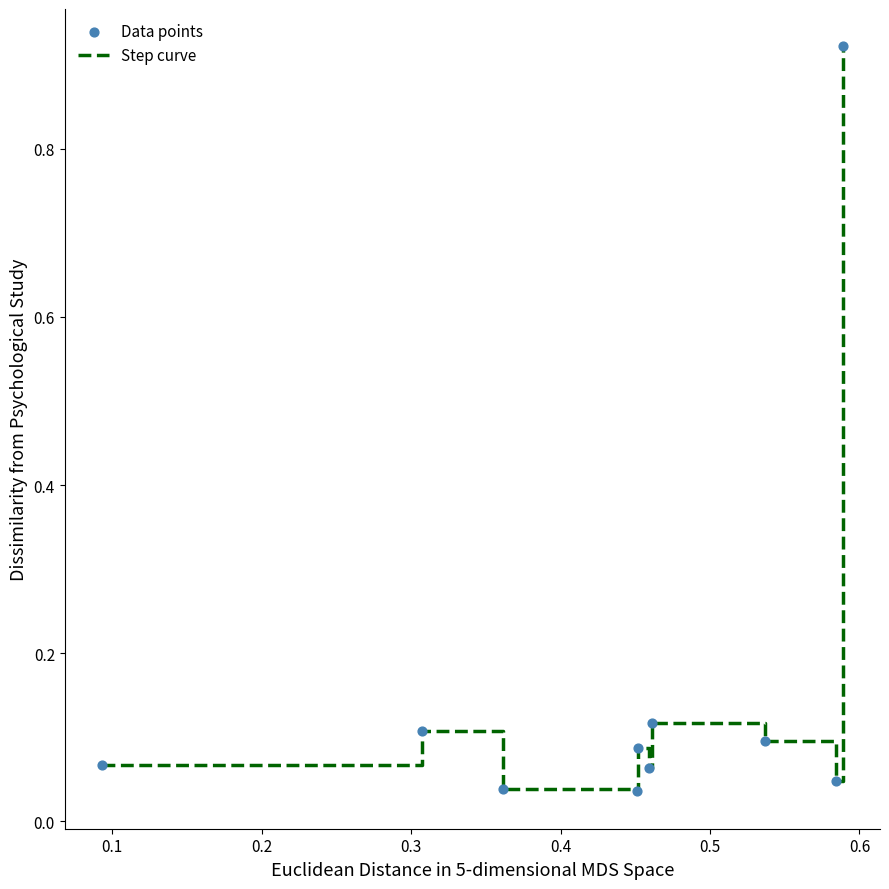

How many lines are shown in the chart?

1